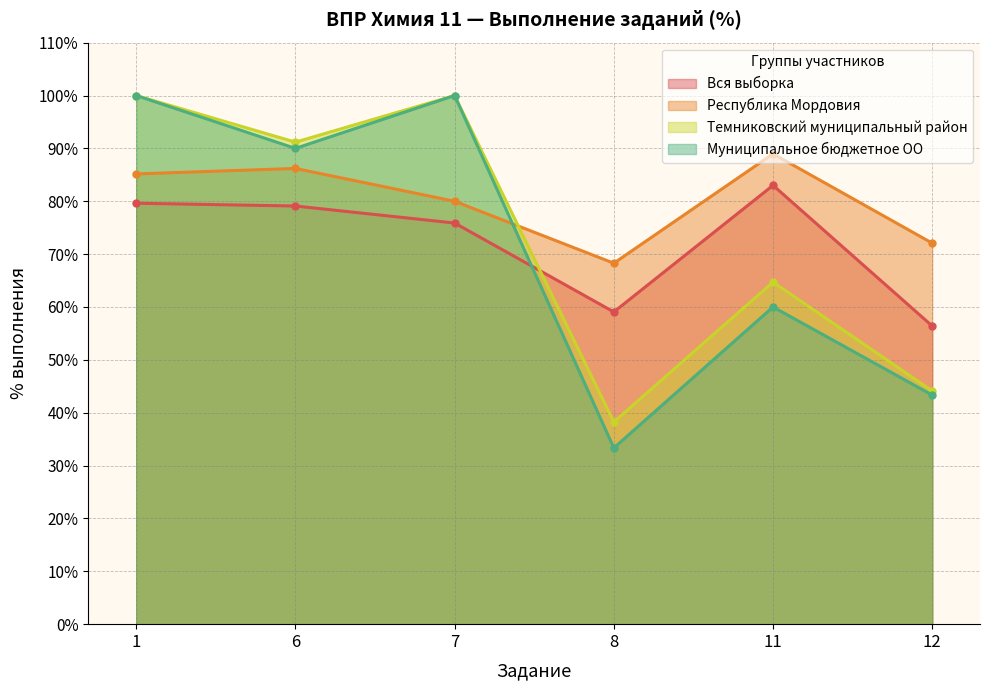

Reading right to left, list all the values displayed in this chart.

Вся выборка: 56.4	83.0	59.1	75.9	79.1	79.6
Республика Мордовия: 72.1	89.0	68.3	80.0	86.2	85.2
Темниковский муниципальный район: 44.1	64.7	38.2	100.0	91.2	100.0
Муниципальное бюджетное ОО: 43.3	60.0	33.3	100.0	90.0	100.0